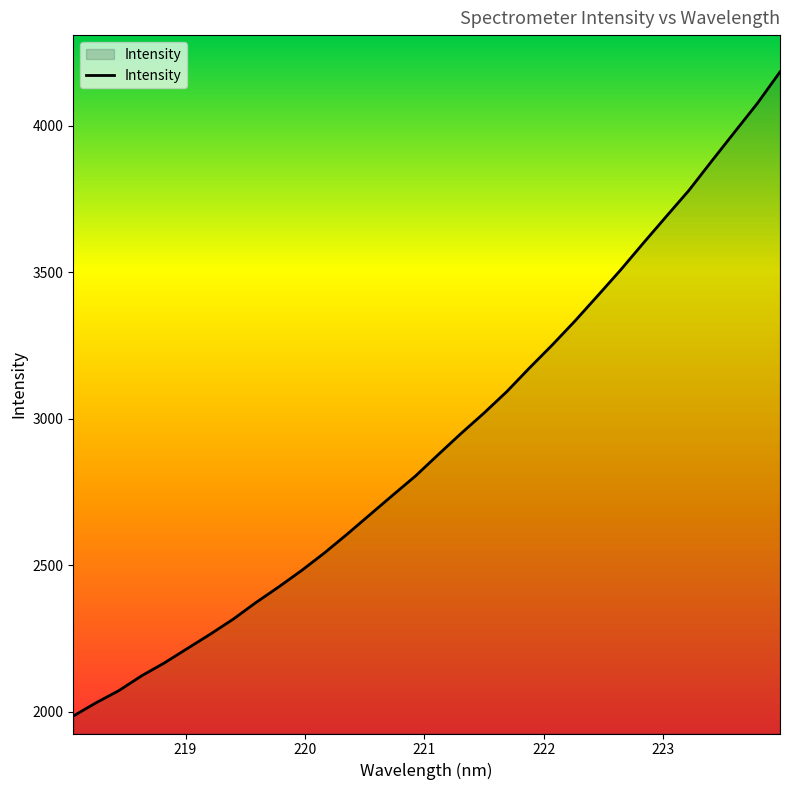

What is the maximum value shown in the chart?

4183.9